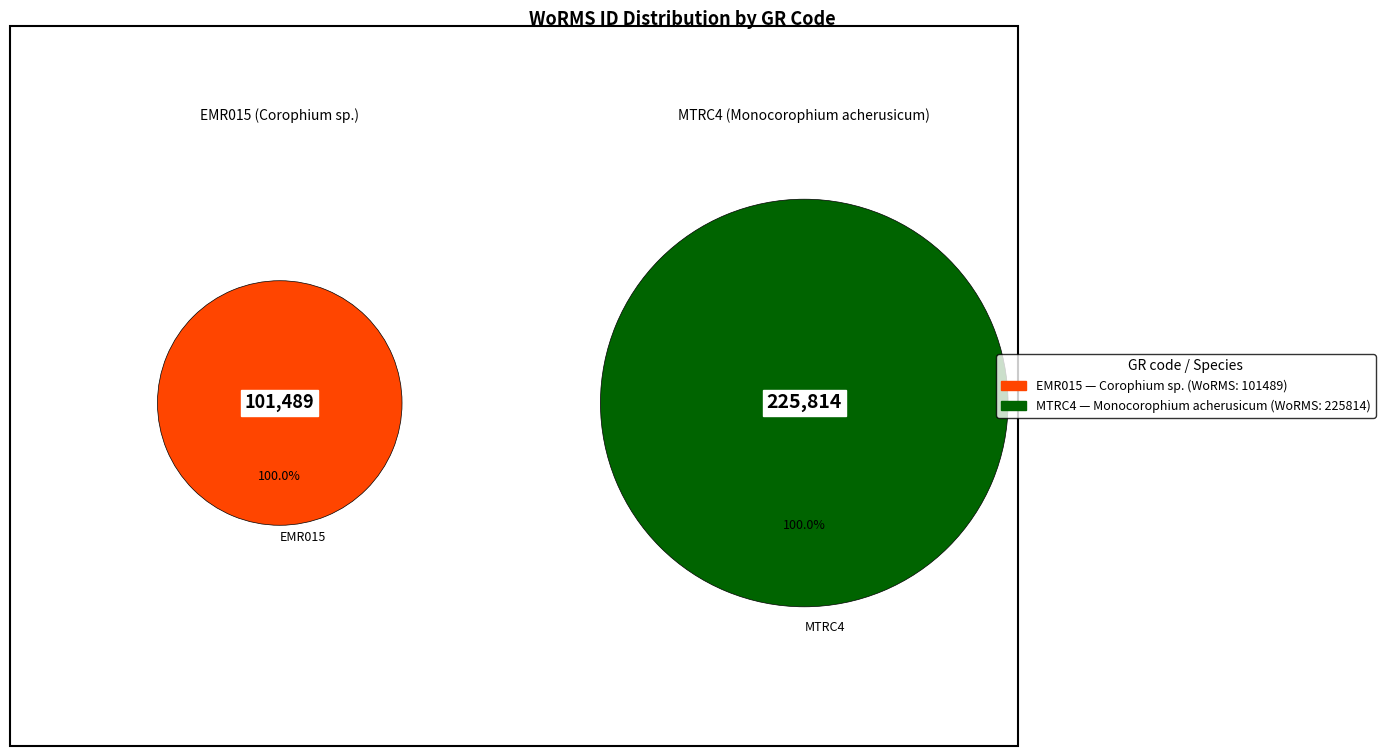

To the nearest percent, what portion does EMR015 represent?

31%